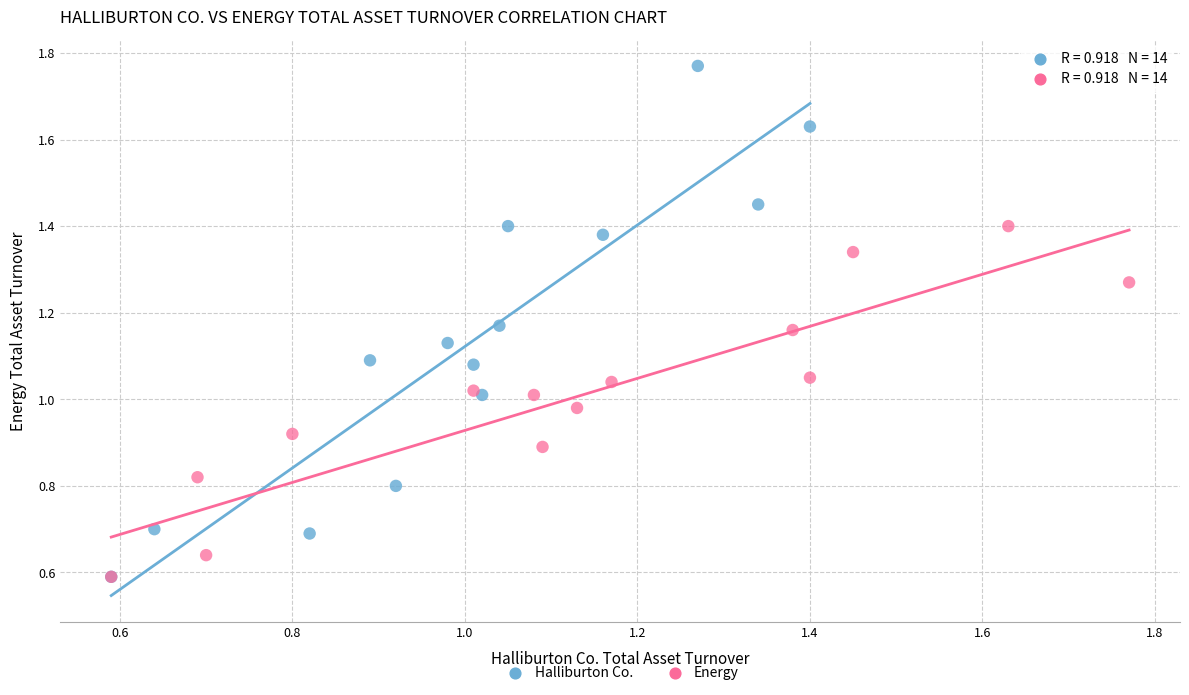

Which series contains the highest Y value?

Halliburton Co.